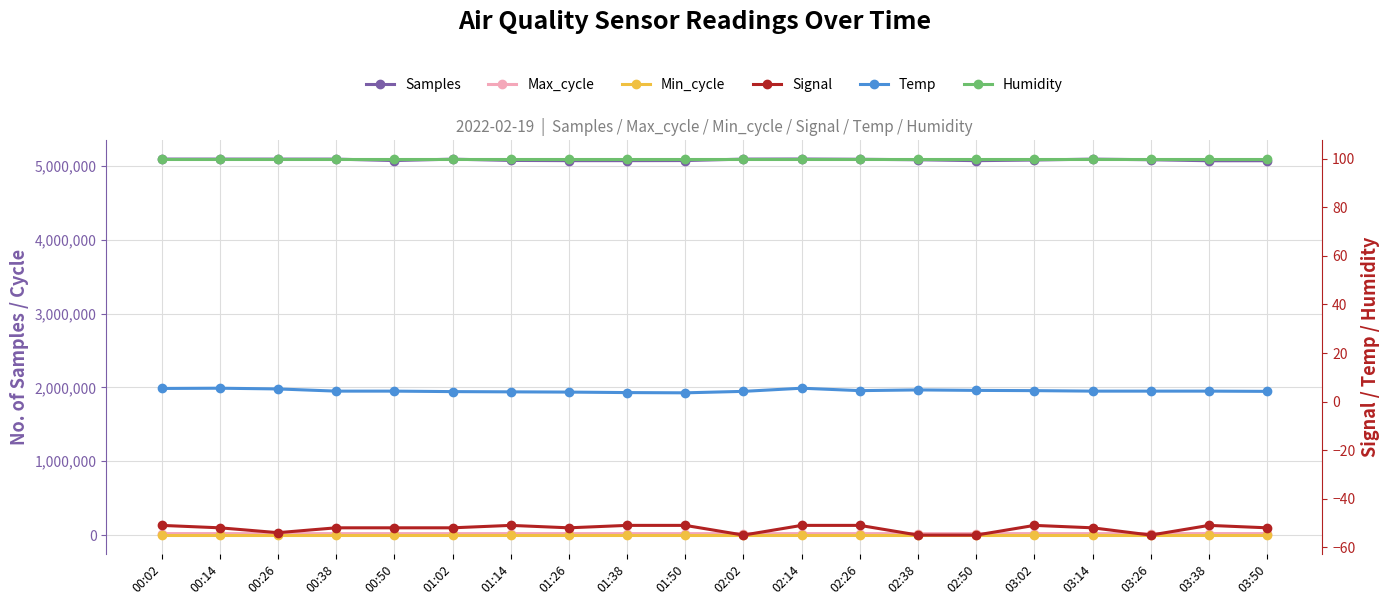

What is the label of the 8th point from the right?

02:26